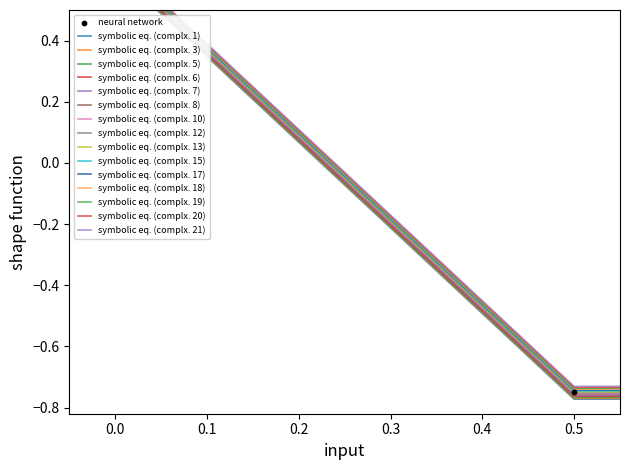

What is the change in value from 0.0 to 0.5?

-1.4